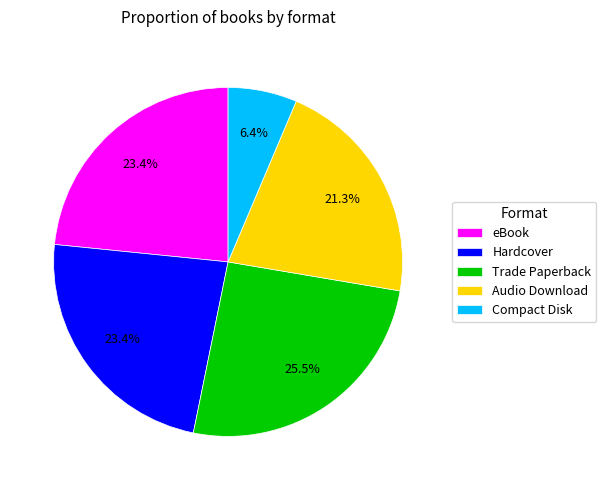

Which category has the smallest portion of the pie?

Compact Disk